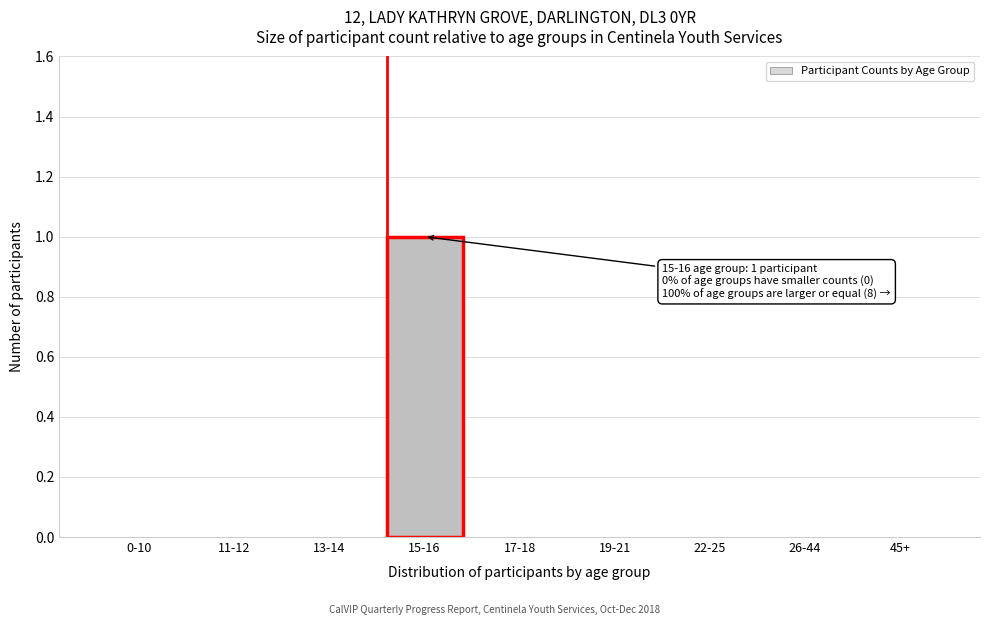

Reading right to left, what are all the values shown in this chart?

45+=0	26-44=0	22-25=0	19-21=0	17-18=0	15-16=1	13-14=0	11-12=0	0-10=0